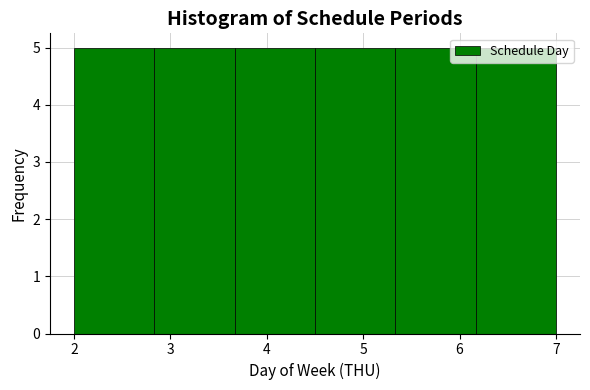

Reading left to right, list every bar in this chart as the range it spans on the x-axis followed by its height. Neither the bar edges nor the heights are printed on the chart, so give them approximately, as read against the axes.

2.0 to 2.8: 5
2.8 to 3.7: 5
3.7 to 4.5: 5
4.5 to 5.3: 5
5.3 to 6.2: 5
6.2 to 7.0: 5